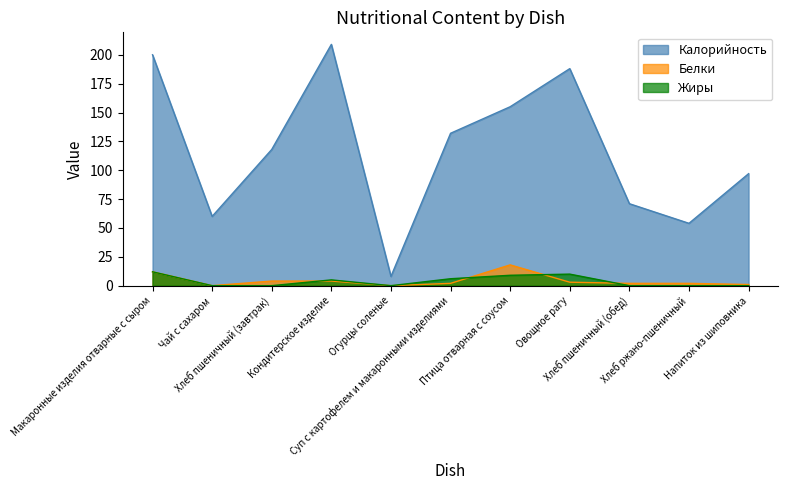

Which series changed the most between Суп с картофелем и макаронными изделиями and Птица отварная с соусом?

Калорийность